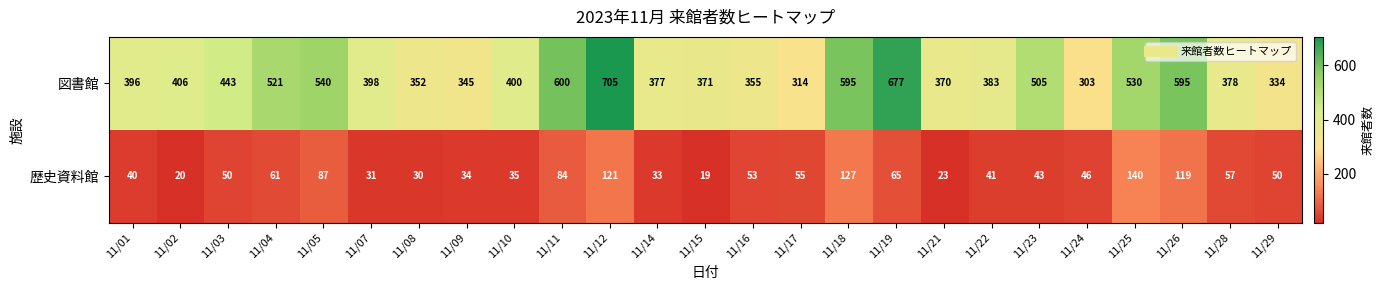

At which label does 図書館 reach its minimum?

11/24